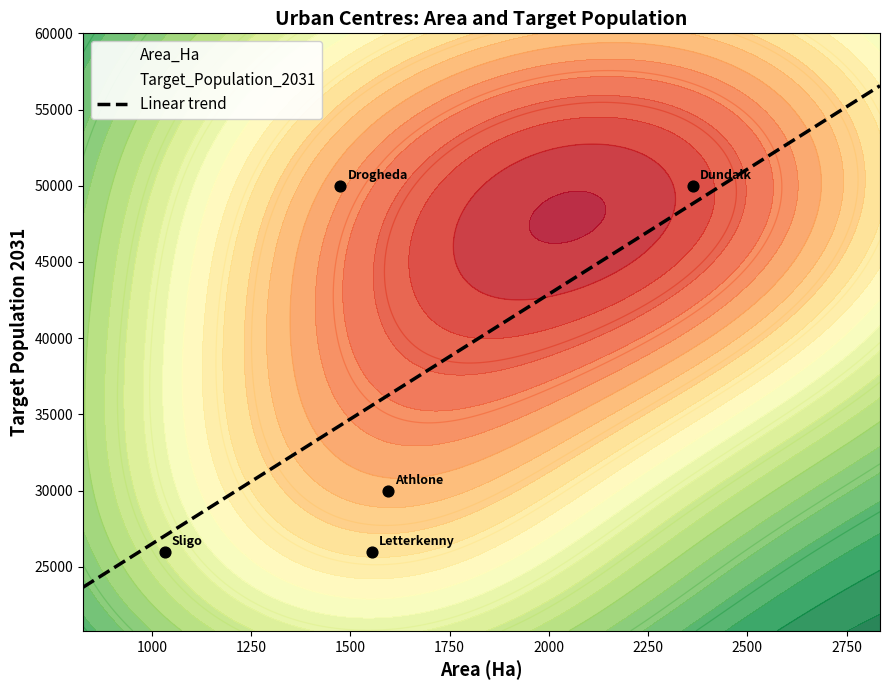

What is the change in value from Athlone to Drogheda?

+20000